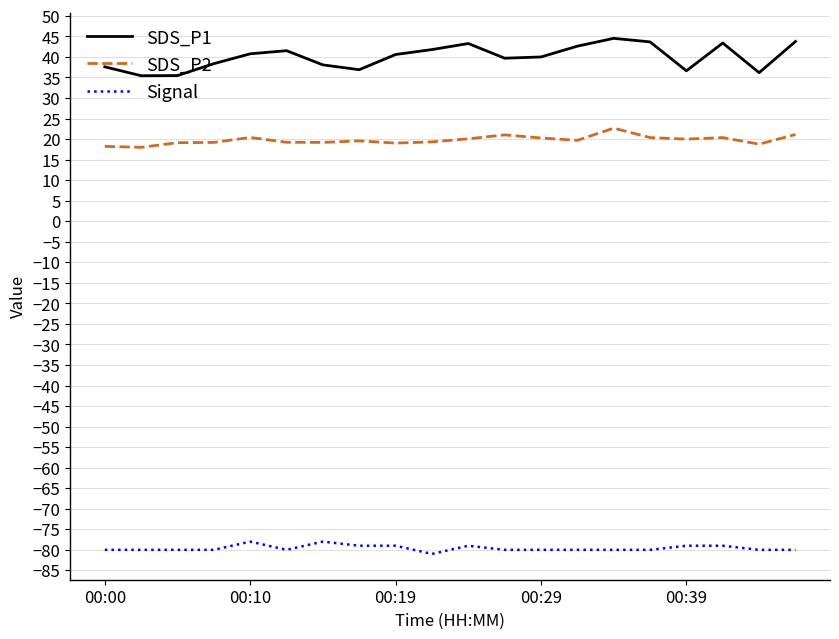

List the series in order of their overall mean, highest first.

SDS_P1, SDS_P2, Signal